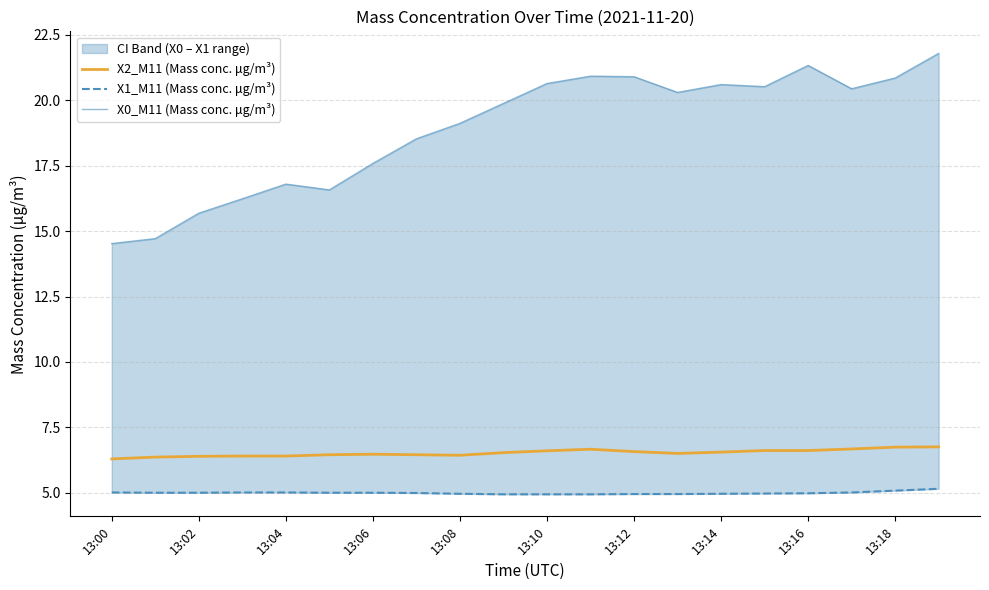

What is the difference between the maximum and minimum values in the X2_M11 (Mass conc. μg/m³) series?

0.5